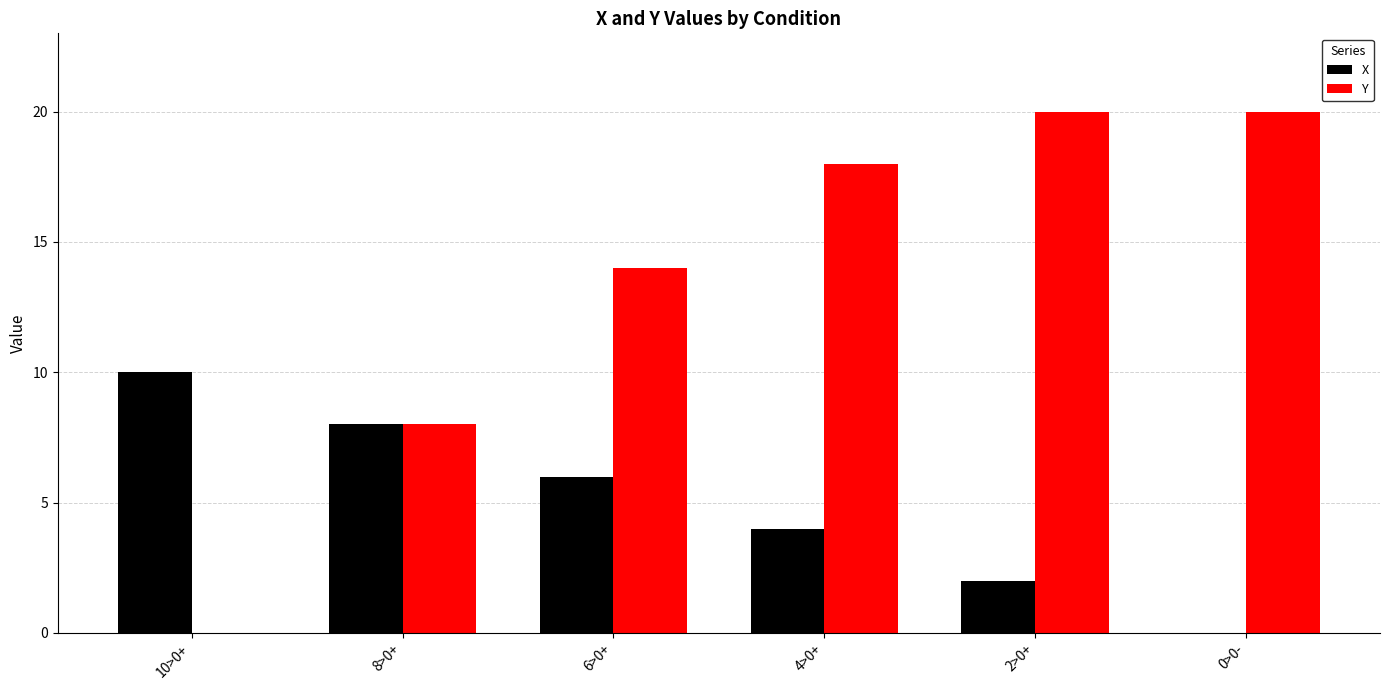

How many data points does each series have?

6